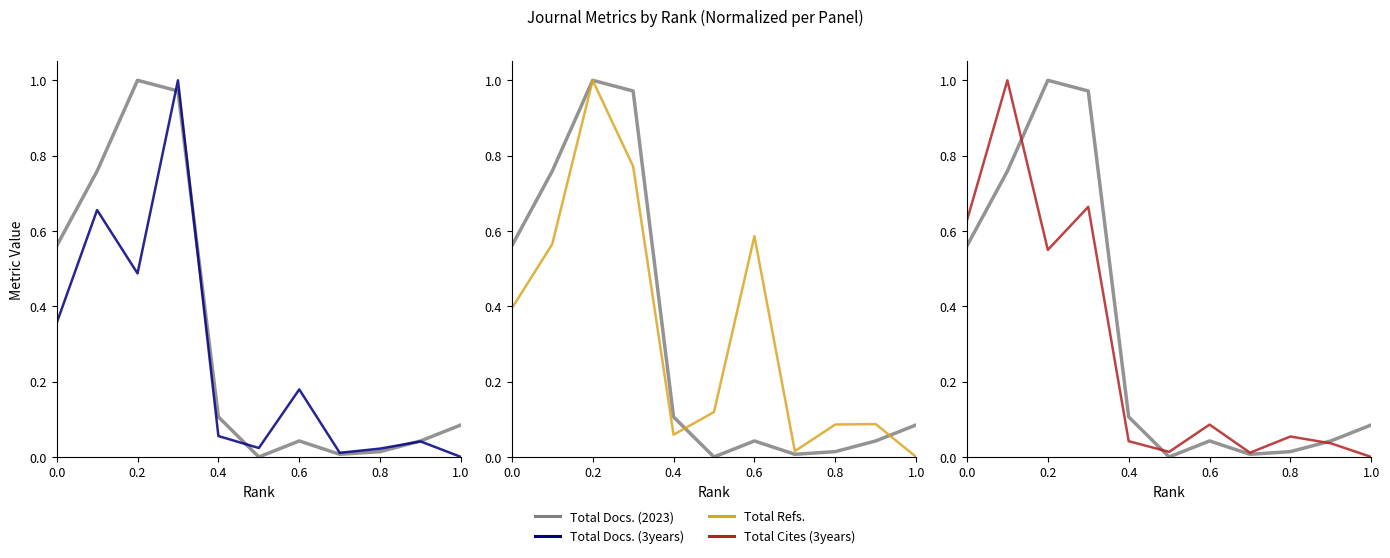

What are all the series names shown in the legend?

Total Docs. (2023), Total Docs. (3years), Total Refs., Total Cites (3years)